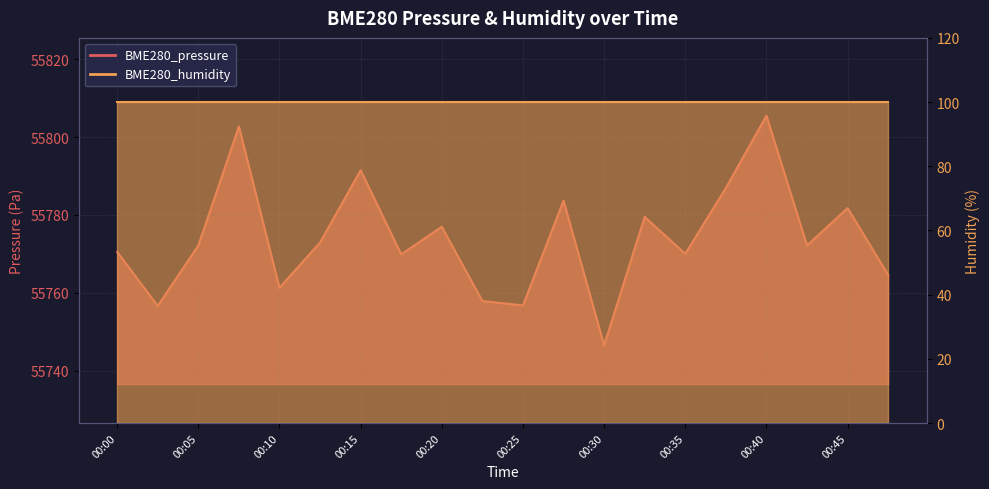

Read the value at 00:08.

55802.8